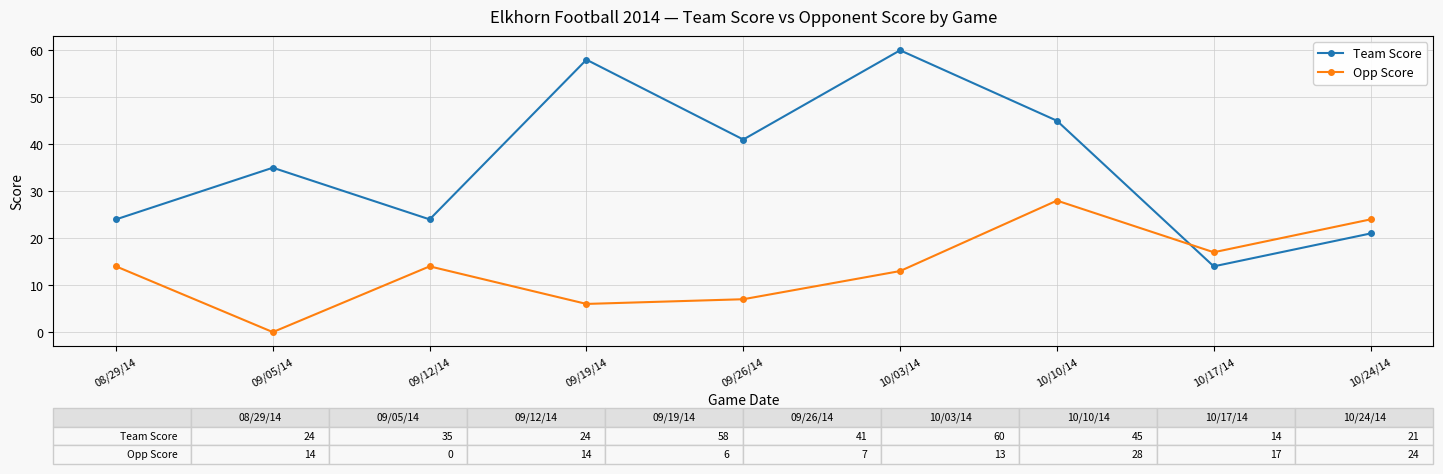

How many times do Opp Score and Team Score cross each other?

1